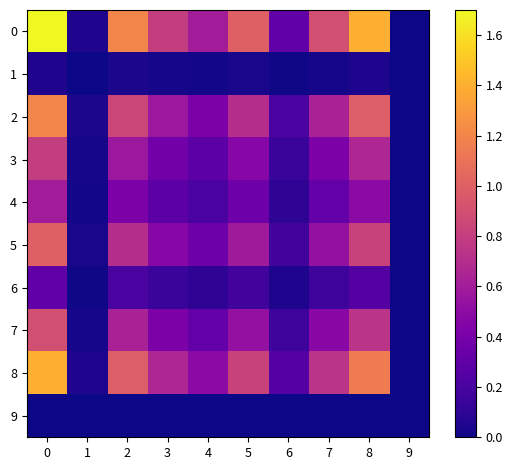

Reading left to right, list all the values displayed in this chart.

0: 0=1.7	1=0.1	2=1.2	3=0.8	4=0.6	5=1.0	6=0.3	7=0.9	8=1.4	9=0.0
1: 0=0.1	1=0.0	2=0.0	3=0.0	4=0.0	5=0.0	6=0.0	7=0.0	8=0.0	9=0.0
2: 0=1.2	1=0.0	2=0.8	3=0.6	4=0.4	5=0.7	6=0.2	7=0.6	8=1.0	9=0.0
3: 0=0.8	1=0.0	2=0.6	3=0.4	4=0.3	5=0.5	6=0.1	7=0.4	8=0.7	9=0.0
4: 0=0.6	1=0.0	2=0.4	3=0.3	4=0.2	5=0.4	6=0.1	7=0.3	8=0.5	9=0.0
5: 0=1.0	1=0.0	2=0.7	3=0.5	4=0.4	5=0.6	6=0.2	7=0.5	8=0.8	9=0.0
6: 0=0.3	1=0.0	2=0.2	3=0.1	4=0.1	5=0.2	6=0.1	7=0.2	8=0.2	9=0.0
7: 0=0.9	1=0.0	2=0.6	3=0.4	4=0.3	5=0.5	6=0.2	7=0.5	8=0.7	9=0.0
8: 0=1.4	1=0.0	2=1.0	3=0.7	4=0.5	5=0.8	6=0.2	7=0.7	8=1.2	9=0.0
9: 0=0.0	1=0.0	2=0.0	3=0.0	4=0.0	5=0.0	6=0.0	7=0.0	8=0.0	9=0.0